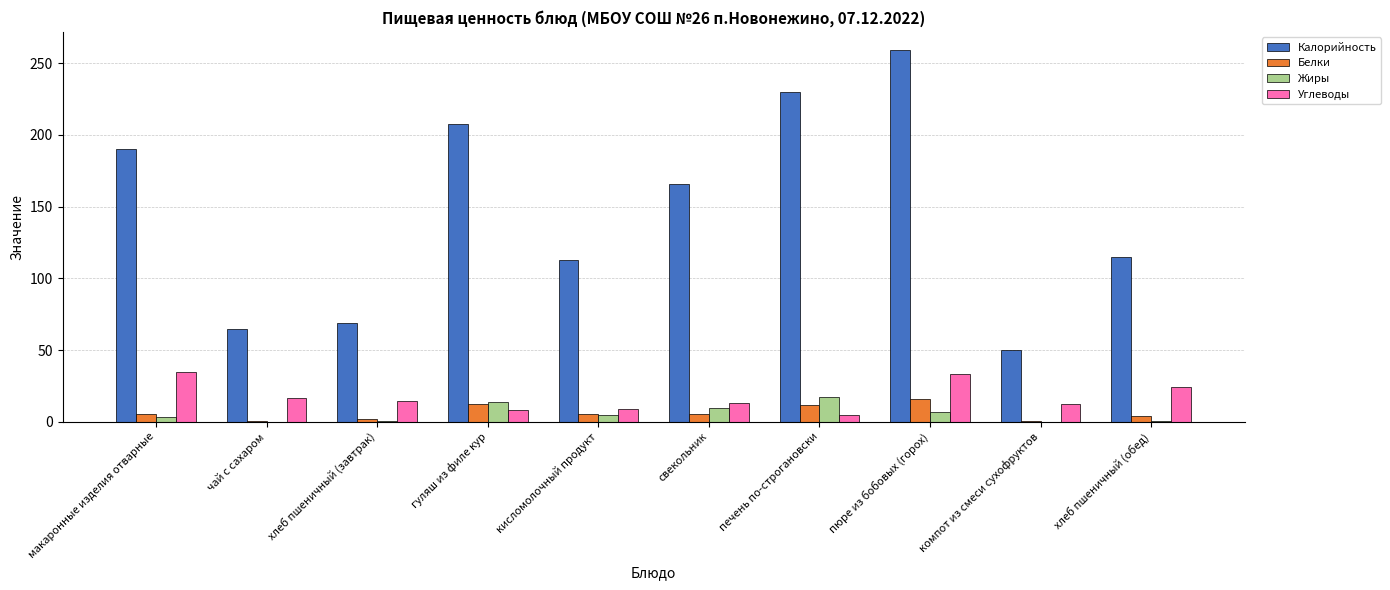

Which series has the largest total across all categories?

Калорийность